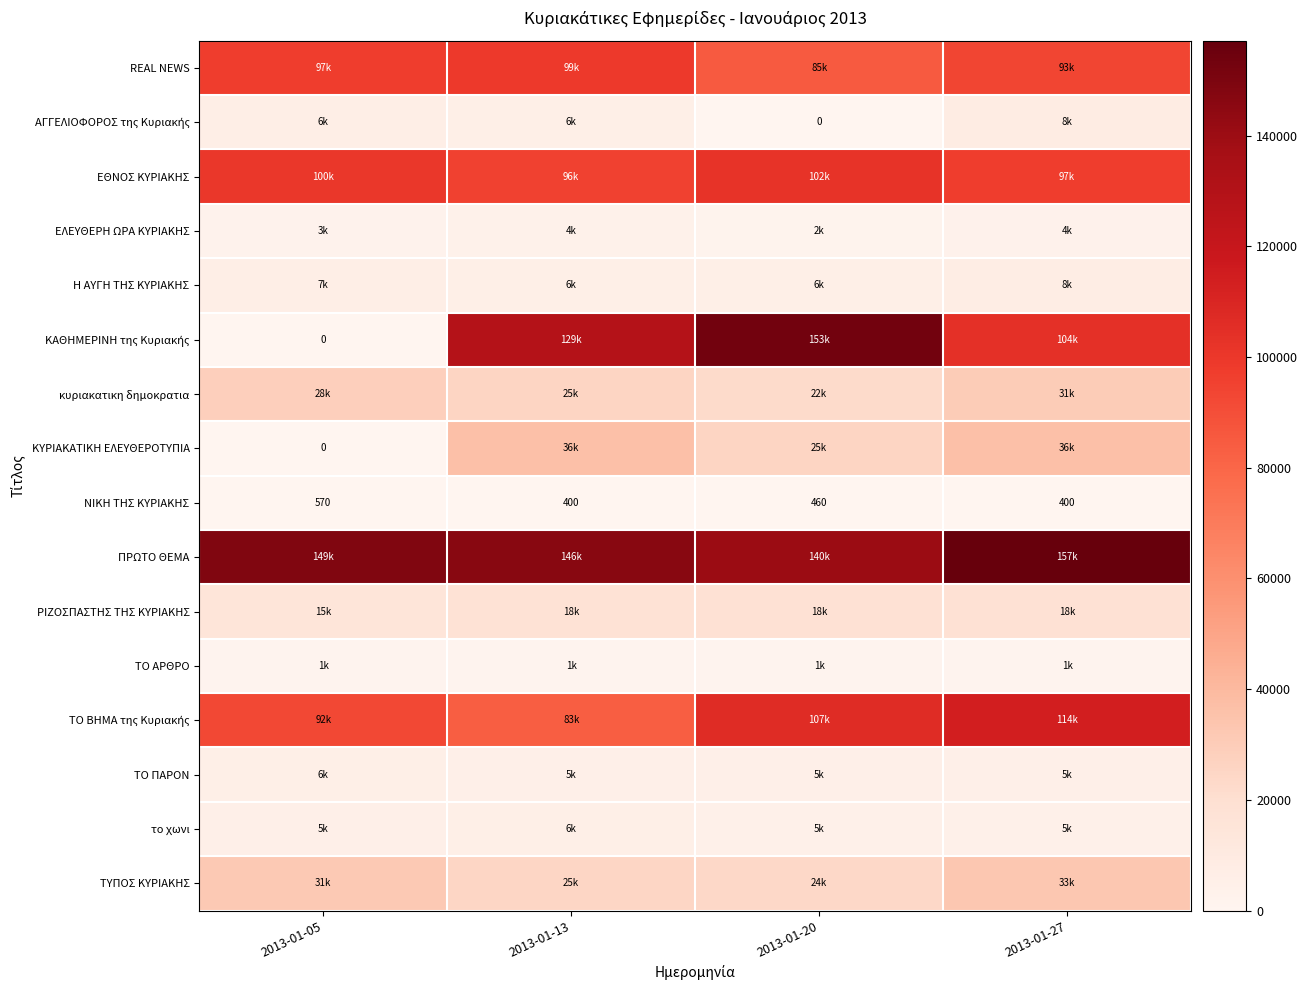

What is the sum of all ΝΙΚΗ ΤΗΣ ΚΥΡΙΑΚΗΣ values?

1830